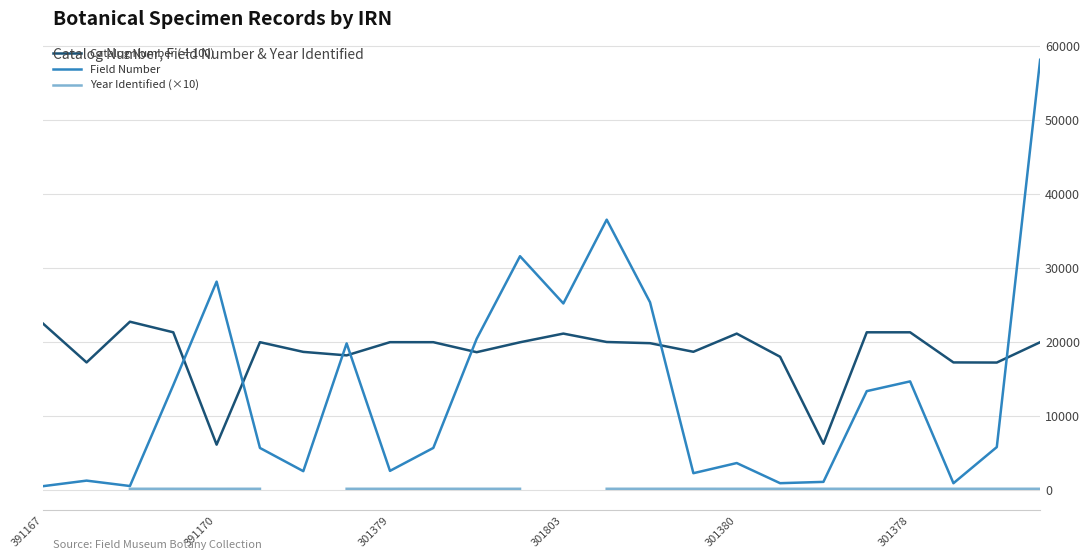

True or false: Catalog Number (÷100) has more than 2 points higher than both neighbors.

True